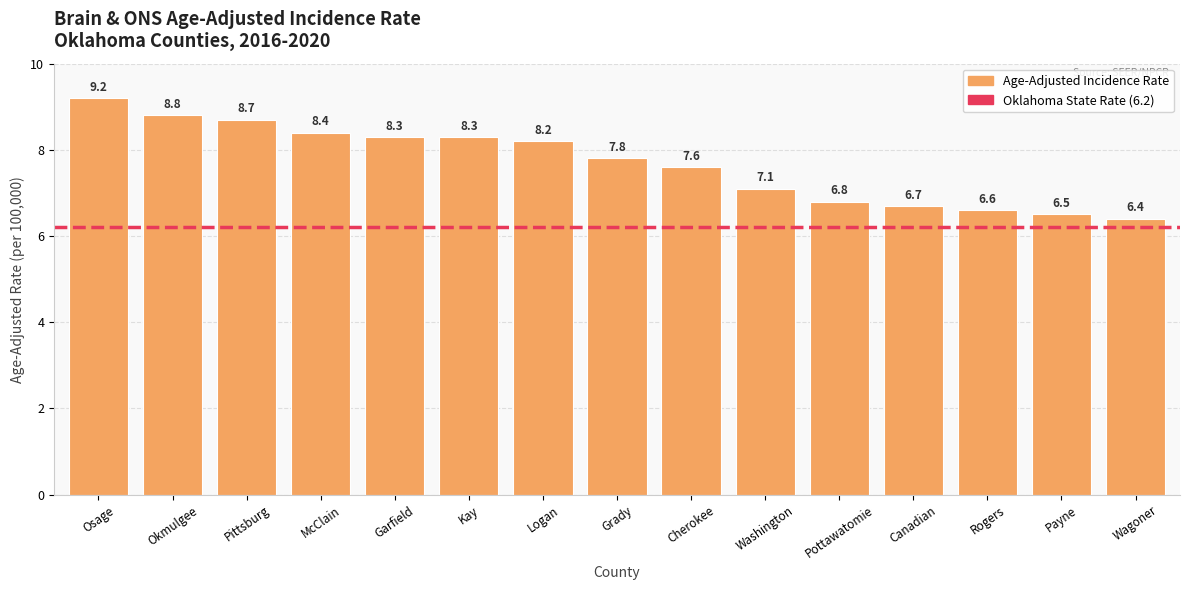

What is the label of the 1st bar from the right?

Wagoner